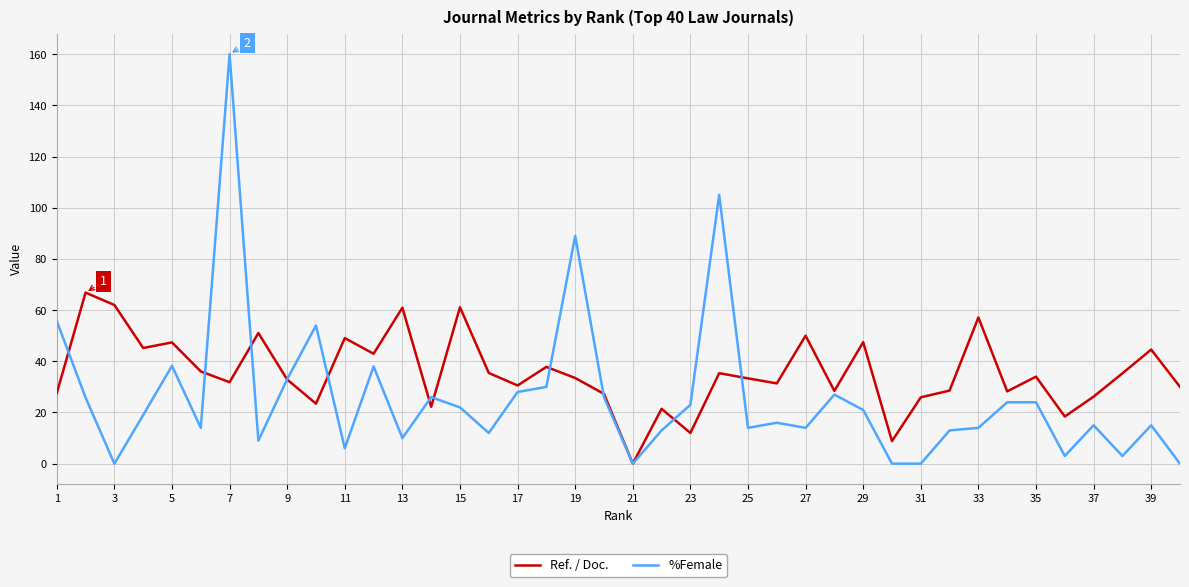

What is the difference between the second highest and minimum values in the Ref. / Doc. series?

62.0